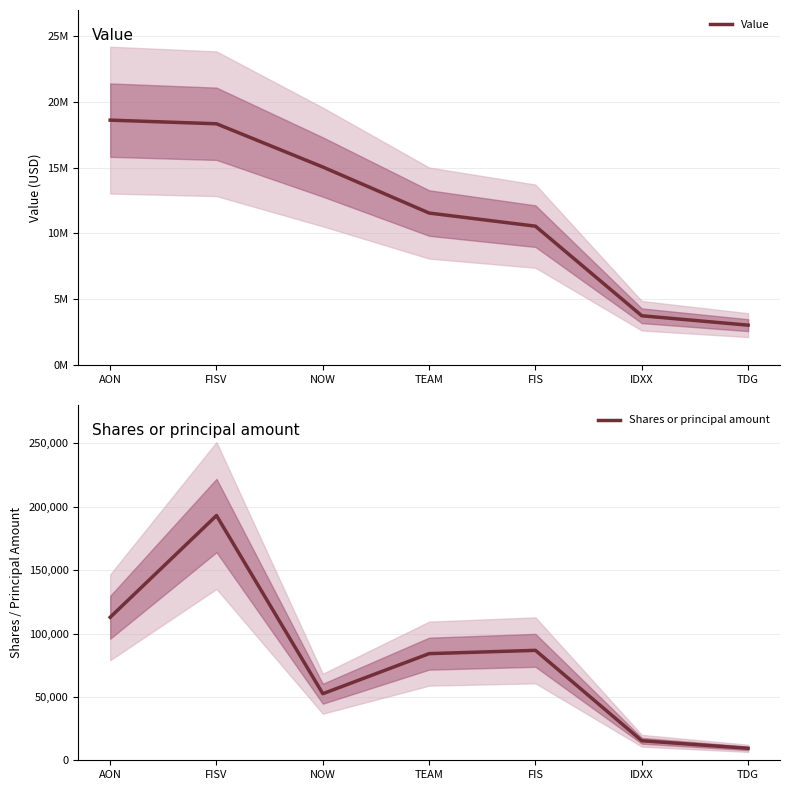

What is the approximate value of Value at TEAM?

11546000